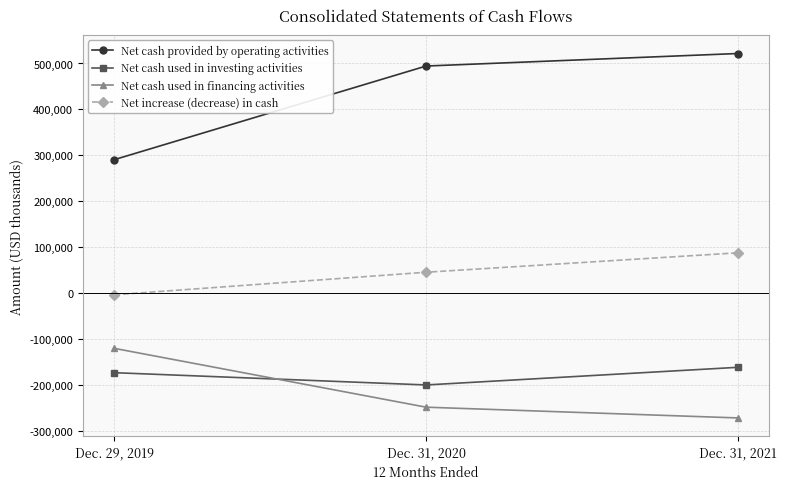

Reading right to left, extract all data points from this chart.

Net cash provided by operating activities: 521755	494461	290370
Net cash used in investing activities: -161943	-200419	-173677
Net cash used in financing activities: -272291	-248863	-120627
Net increase (decrease) in cash: 87521	45179	-3934